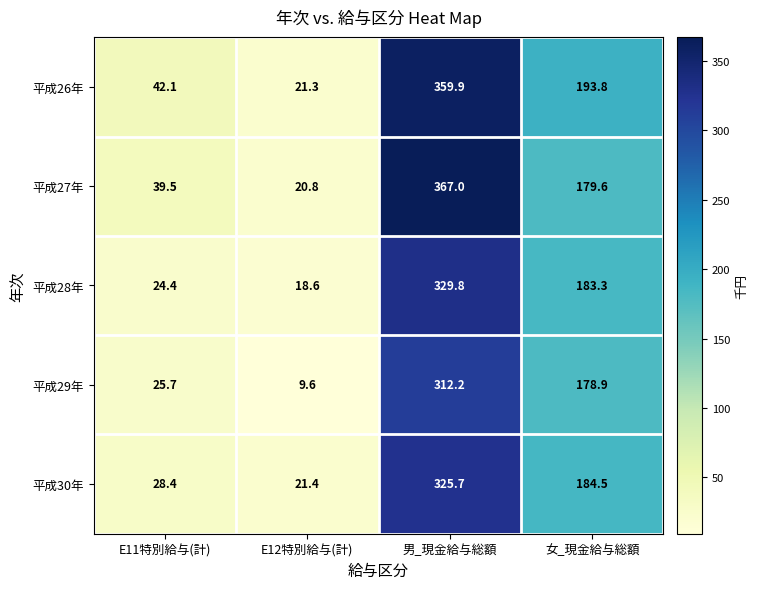

Which series has the largest total across all categories?

平成26年